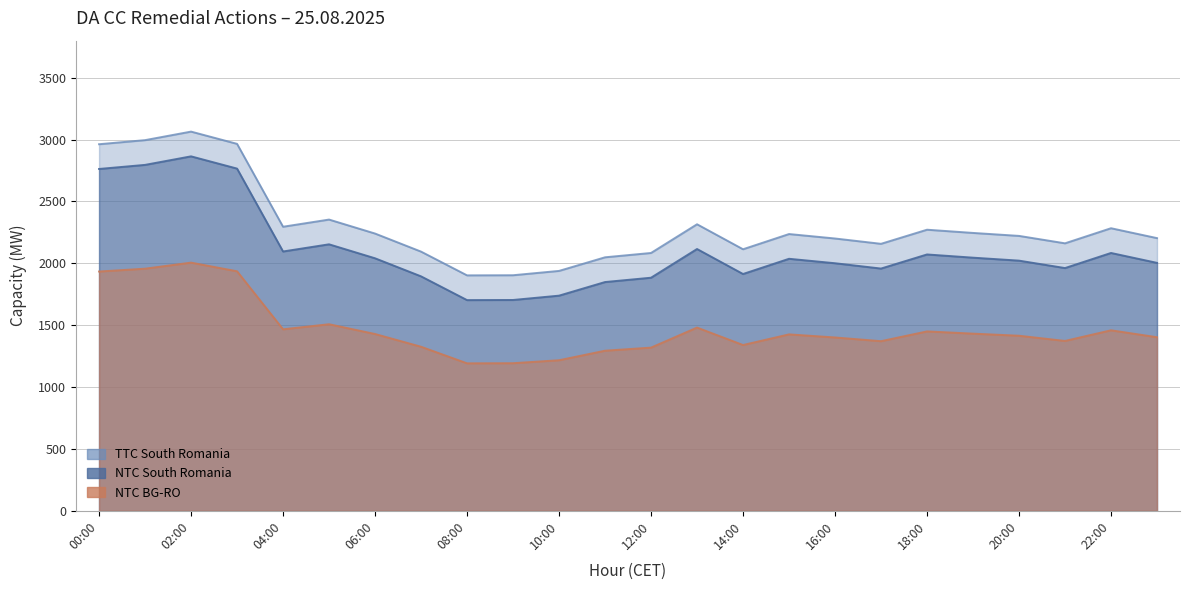

In NTC South Romania, how many points are lower than both neighbors (excluding endpoints)?

5